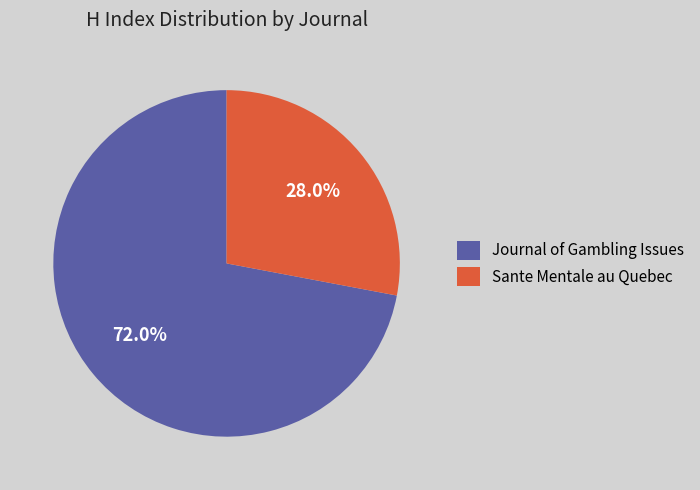

Count the number of slices in the pie.

2